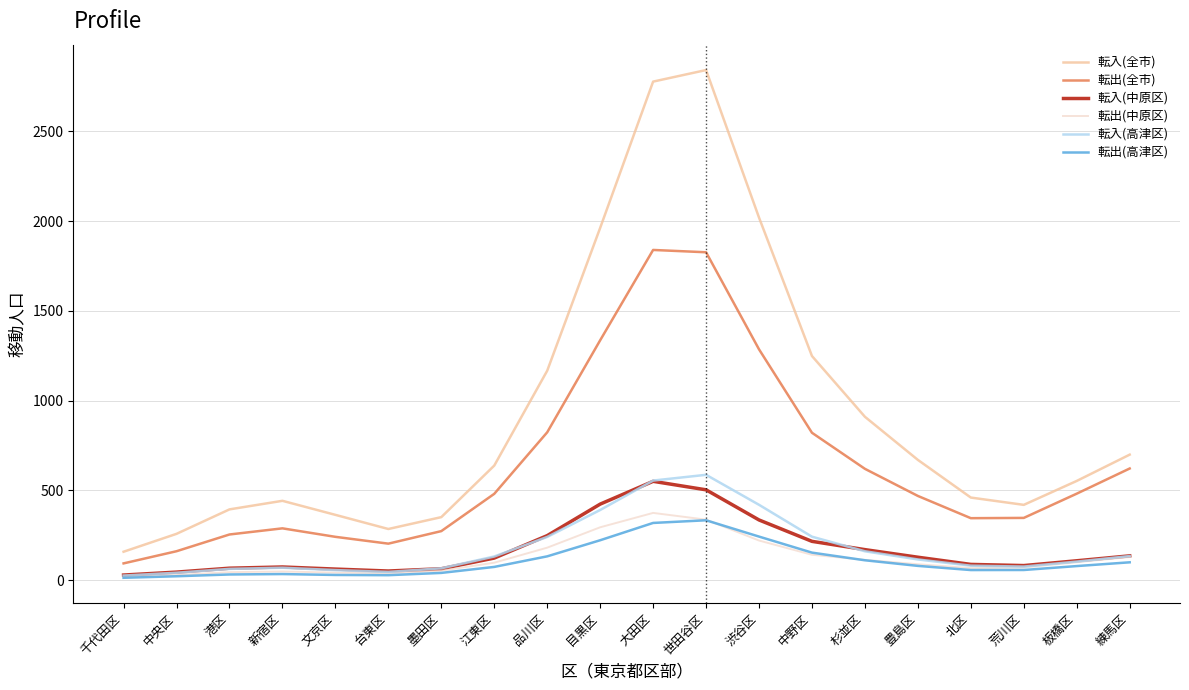

Does the chart display data point markers on the line(s)?

No